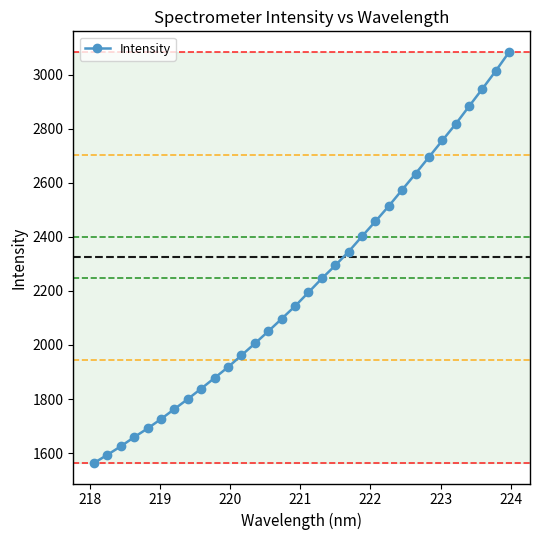

What is the smallest value displayed?

1563.5